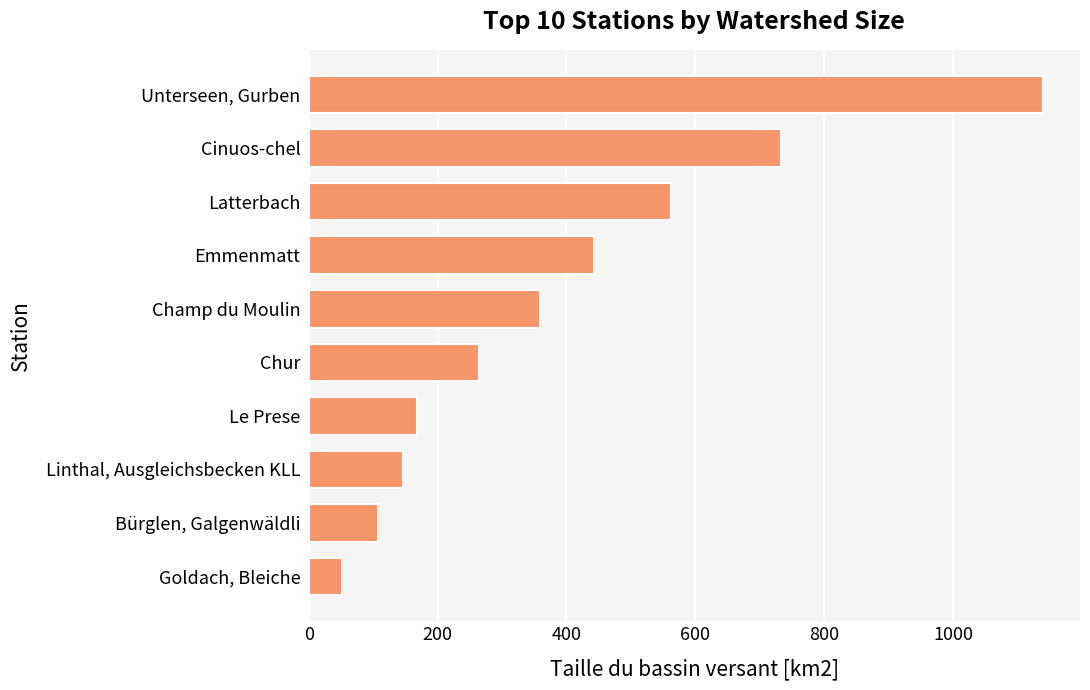

Reading top to bottom, transcribe all the data shown in this chart.

1140.0	733.0	563.0	443.0	359.0	264.0	168.0	147.0	108.0	51.1